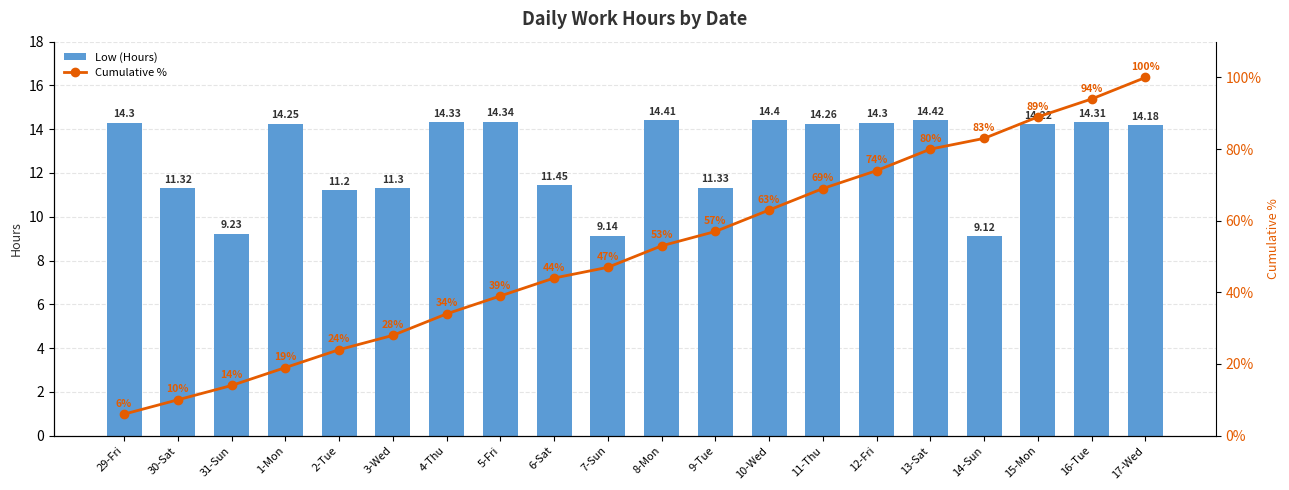

The Cumulative % series shows 83.0 at 14-Sun. True or false?

True